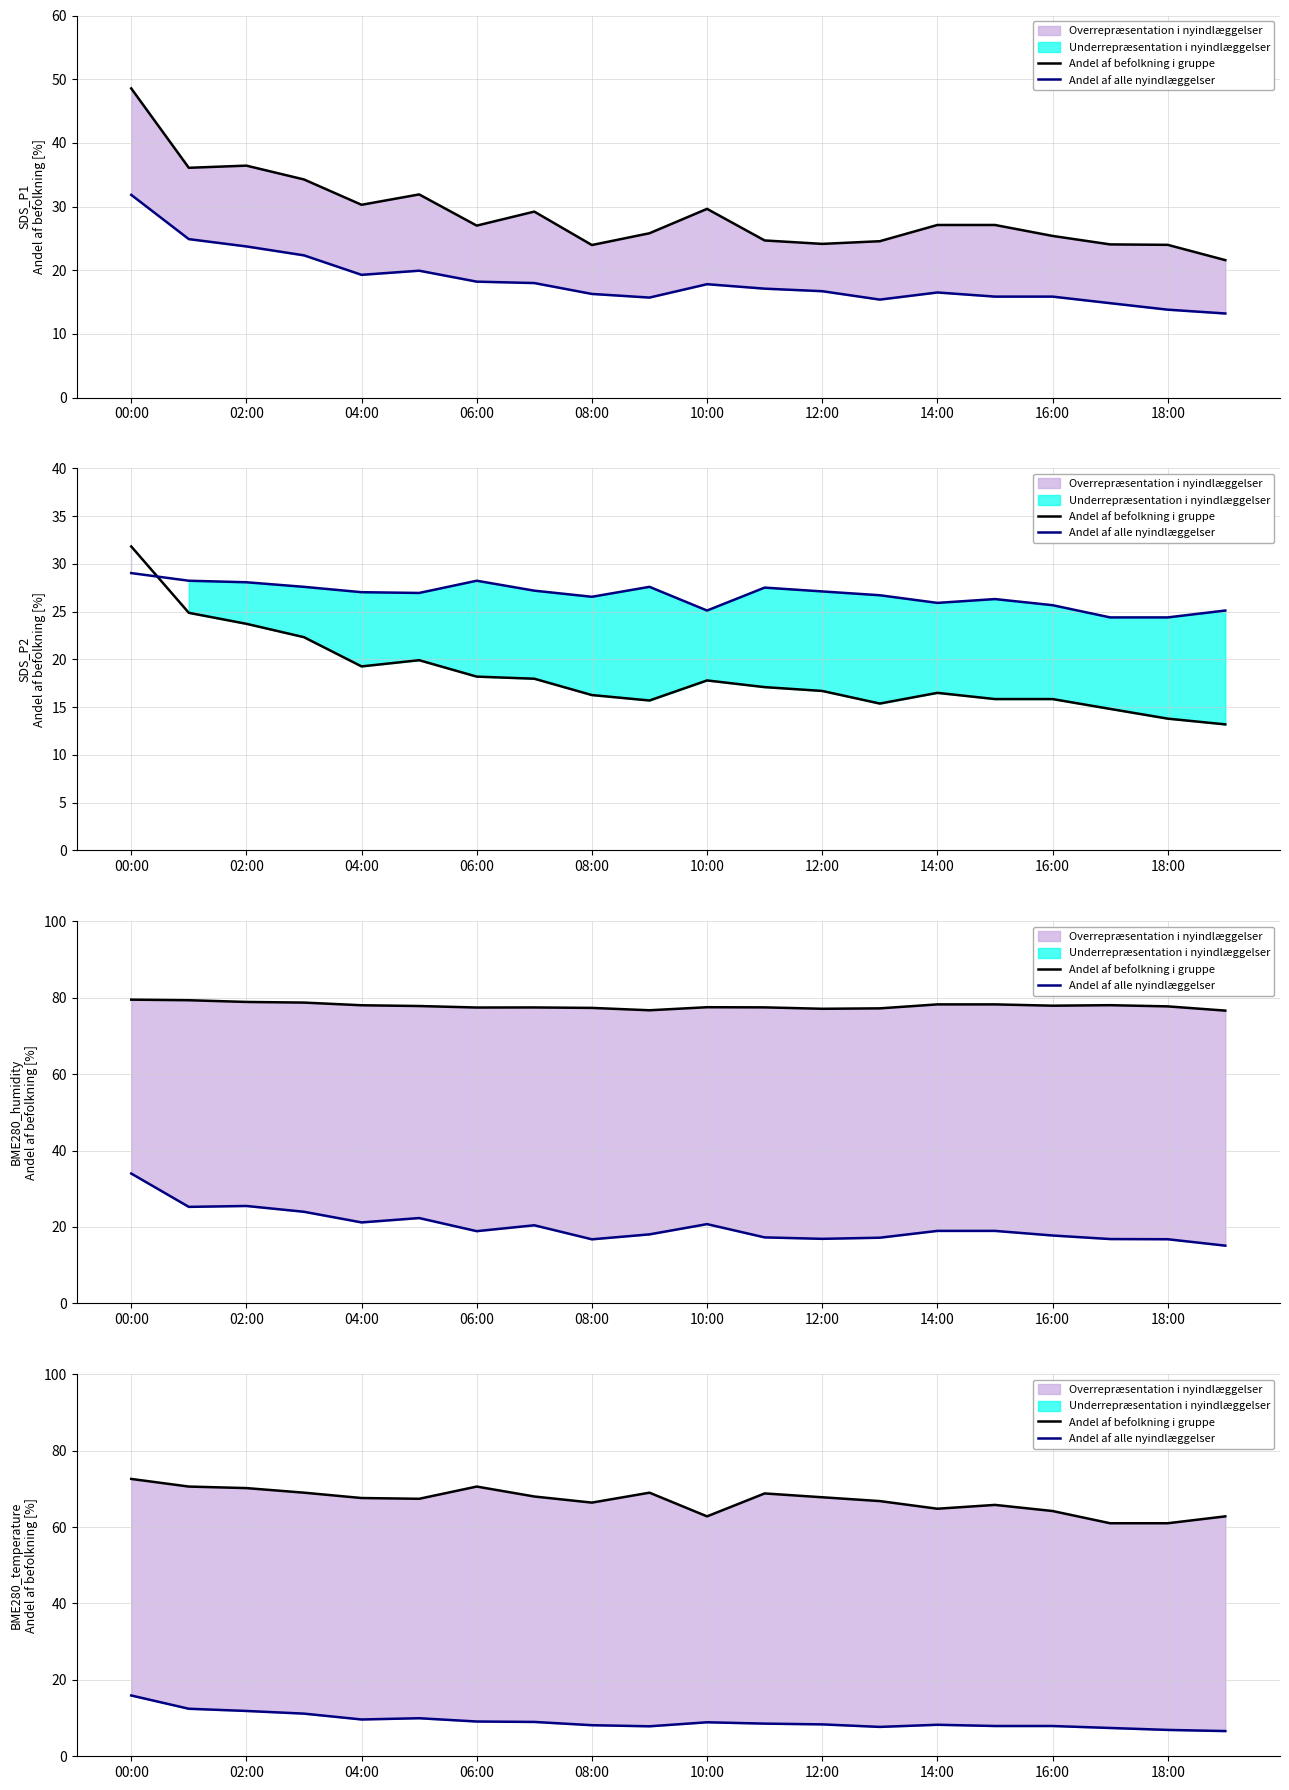

At which label does Andel af alle nyindlæggelser first exceed 8?

00:00